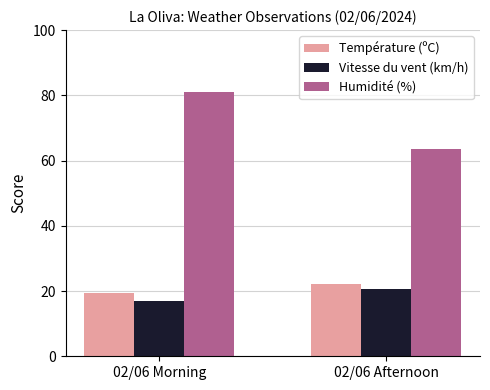

What is the minimum value shown in the chart?

17.0